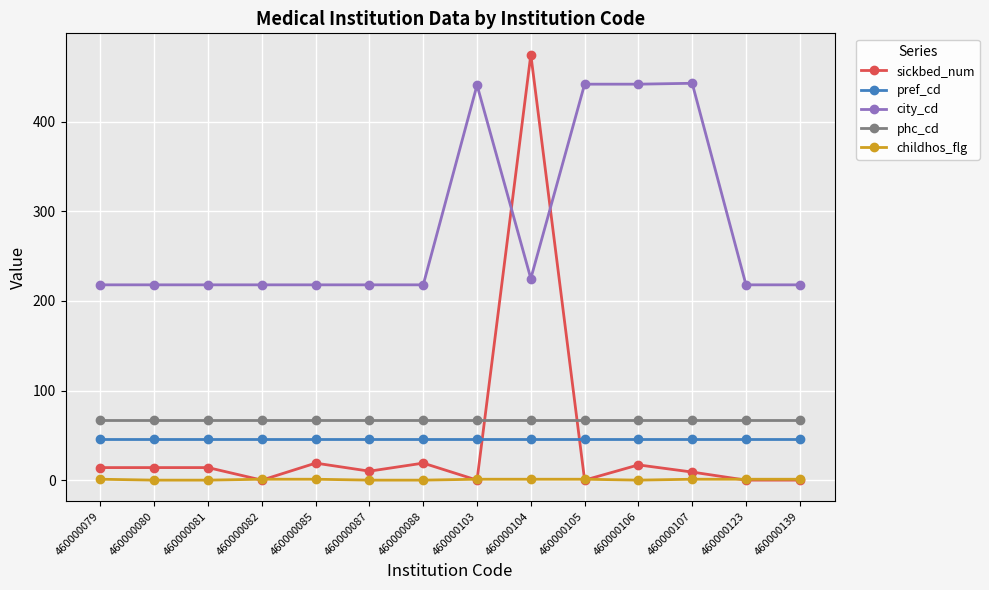

The city_cd series shows 623 at 460000106. True or false?

False